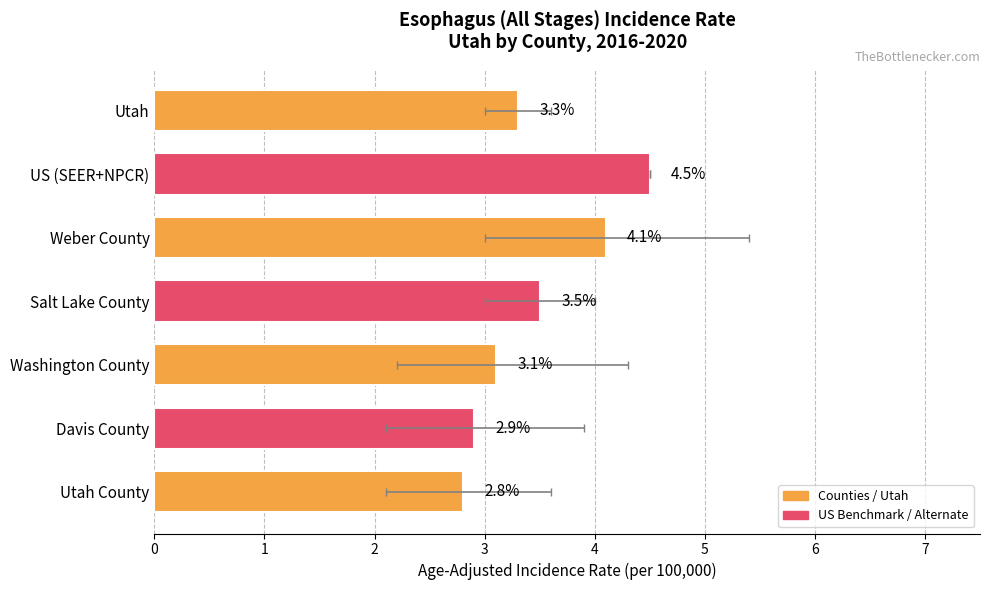

List the labels in order of value, smallest first.

Utah County, Davis County, Washington County, Utah, Salt Lake County, Weber County, US (SEER+NPCR)